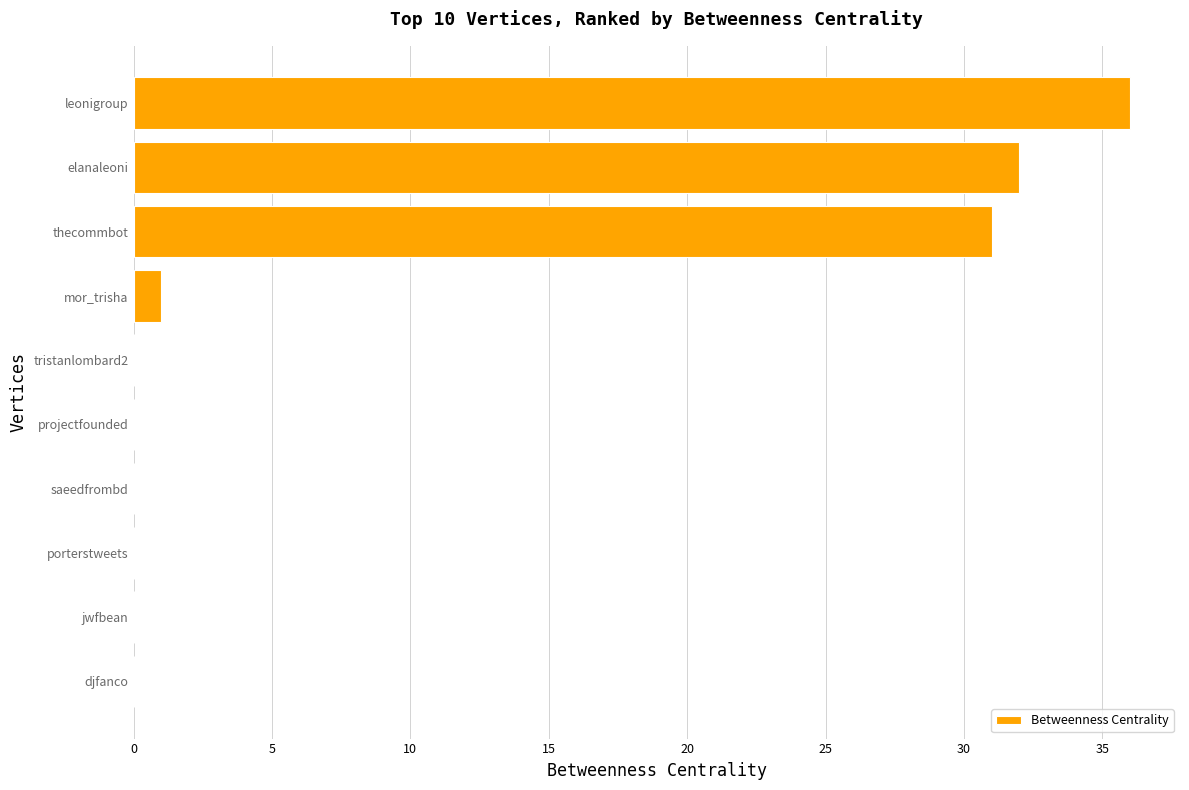

Between saeedfrombd and mor_trisha, which is larger?

mor_trisha